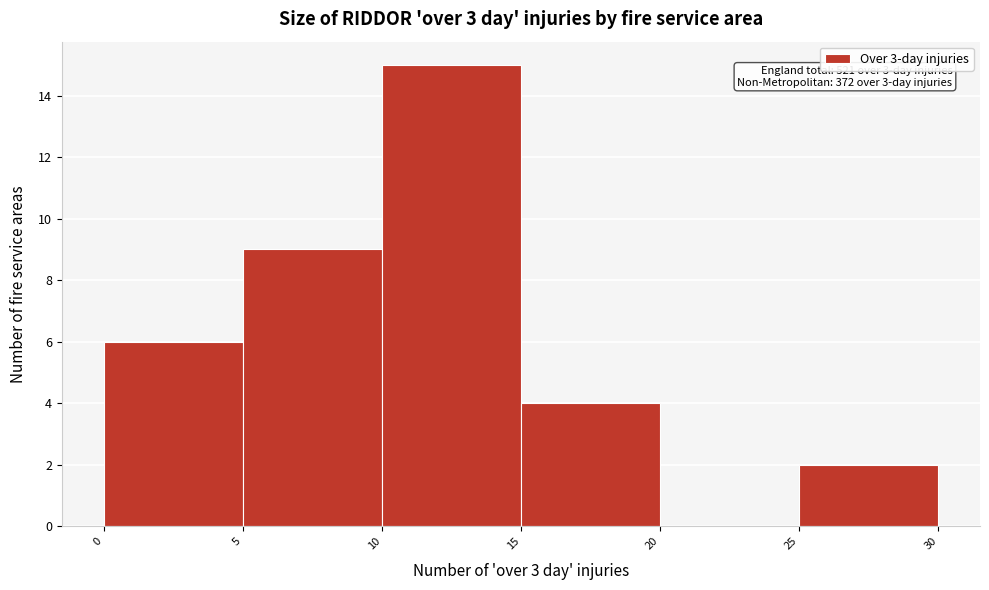

Which range on the x-axis has the tallest bar?

10 to 15